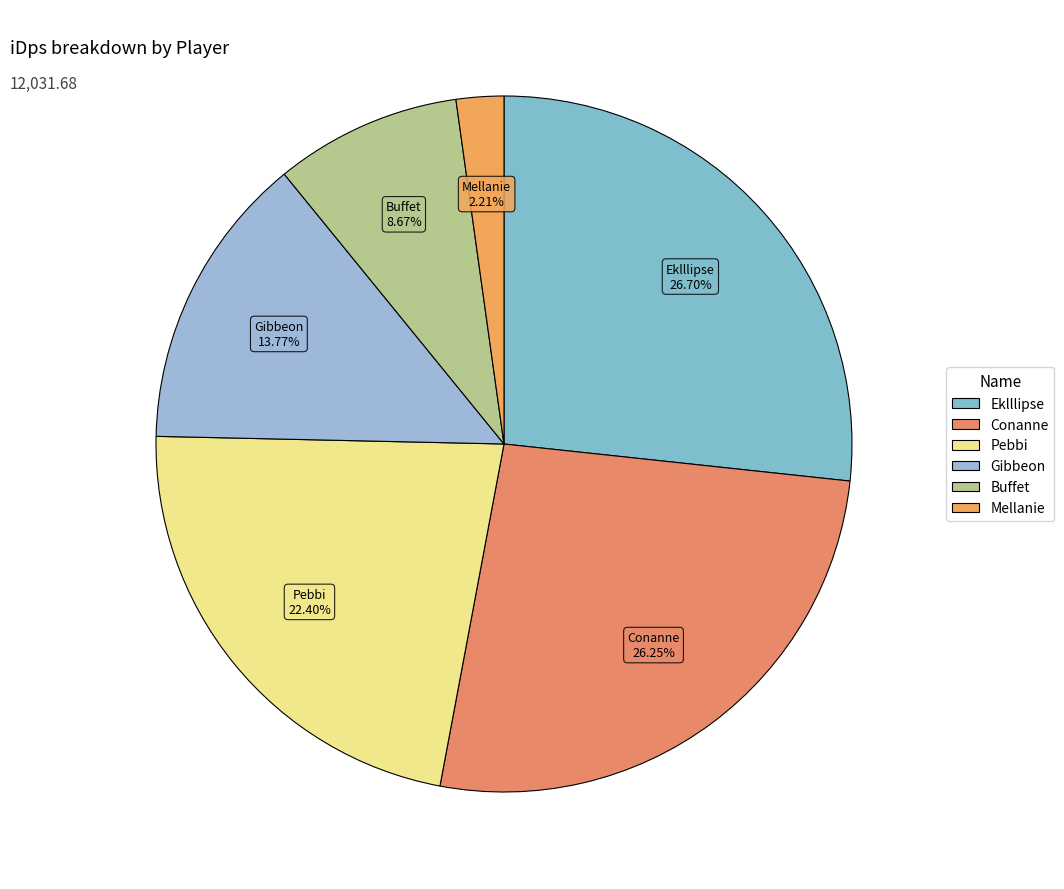

To the nearest percent, what percentage of the pie is Conanne?

26%